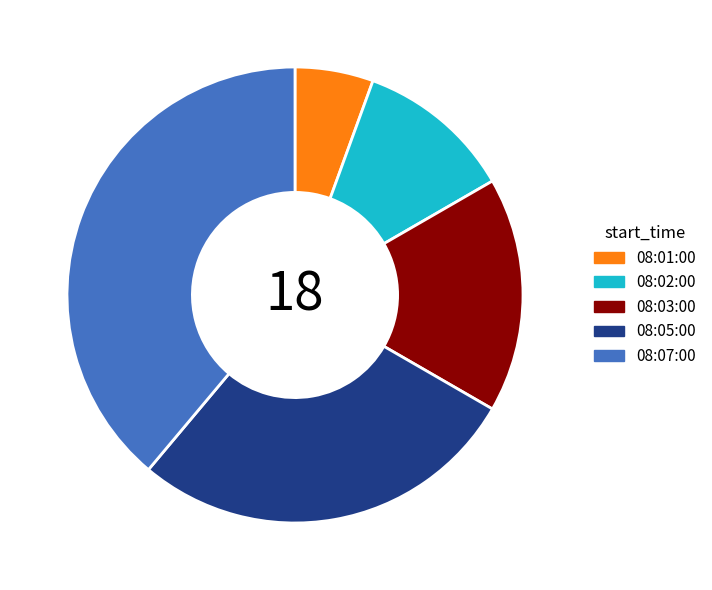

Rank the categories by value from highest to lowest.

08:07:00, 08:05:00, 08:03:00, 08:02:00, 08:01:00